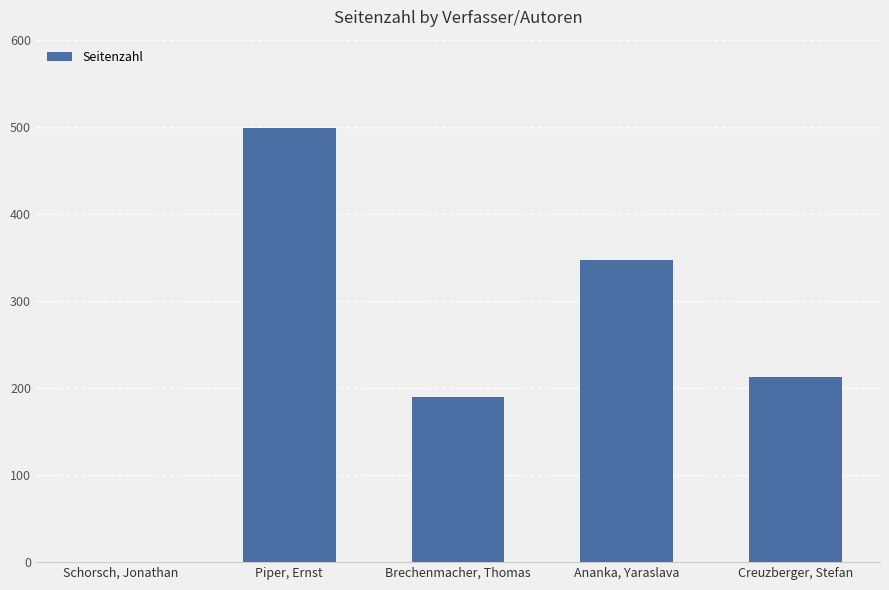

Which has a higher value, Schorsch, Jonathan or Ananka, Yaraslava?

Ananka, Yaraslava